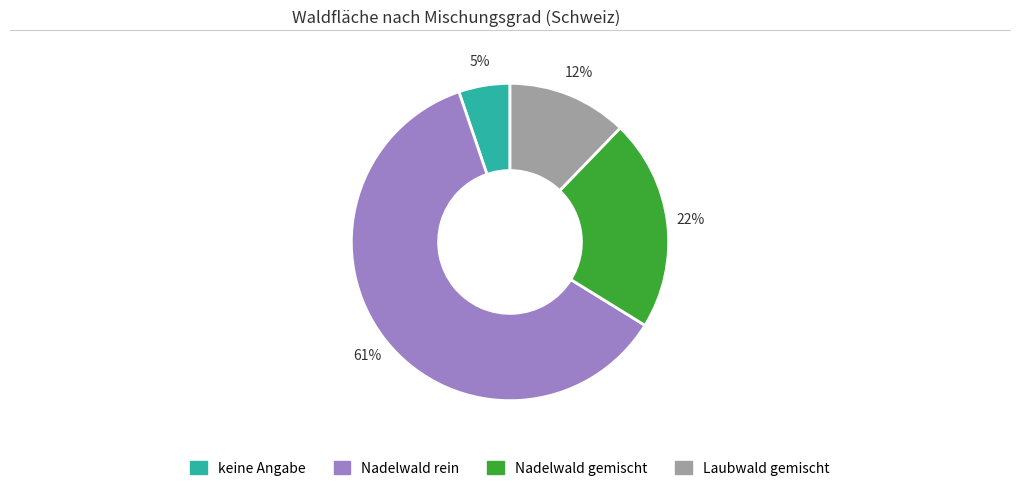

The Nadelwald gemischt slice represents 11% of the pie. True or false?

False